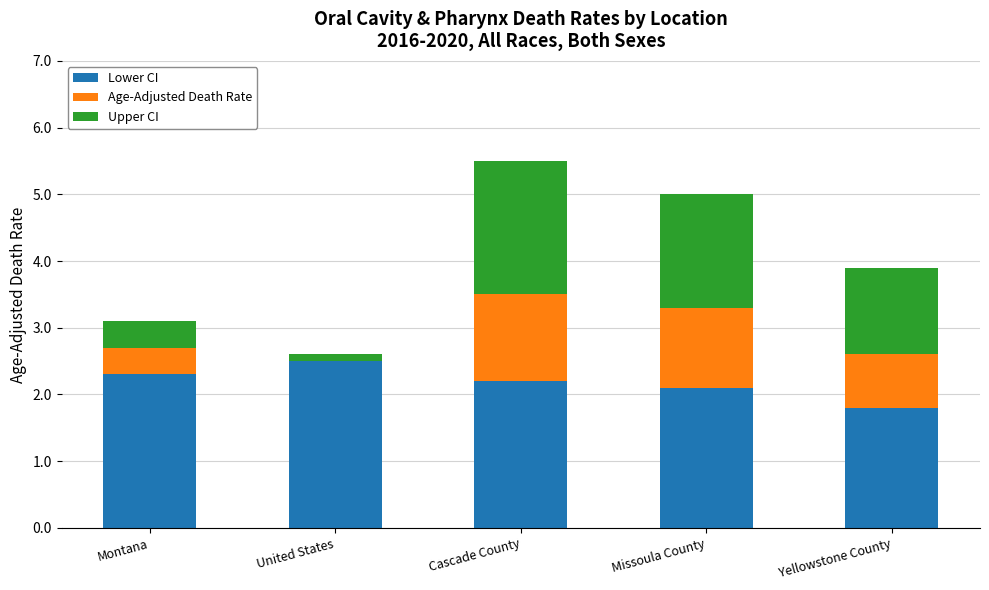

How many categories are shown in the chart?

5